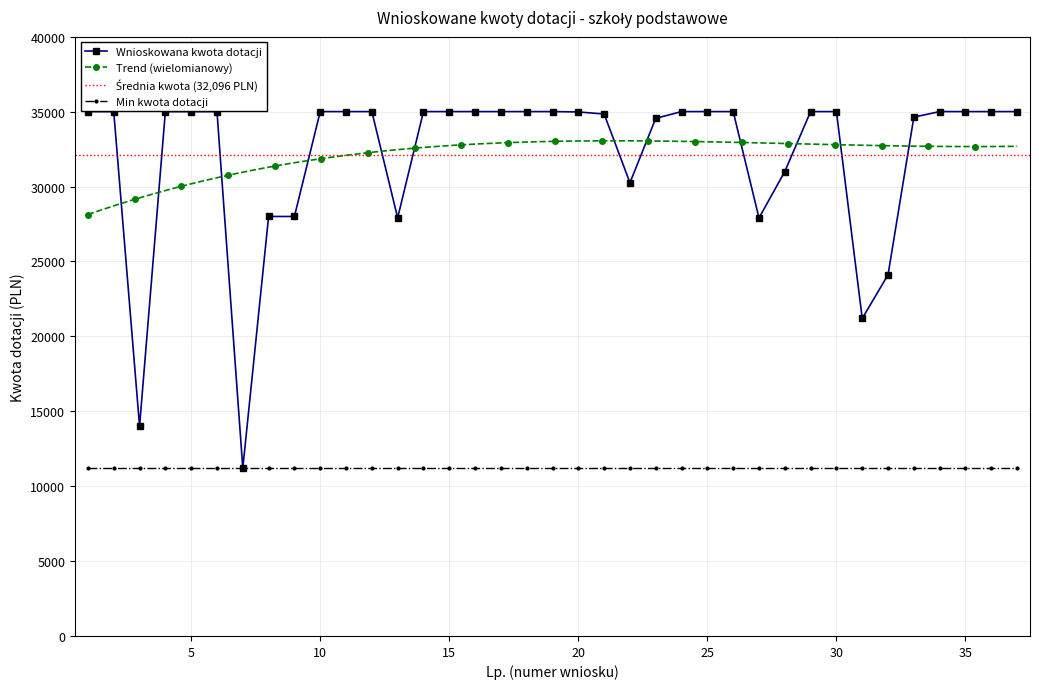

Is this an area chart (filled region under the line)?

No